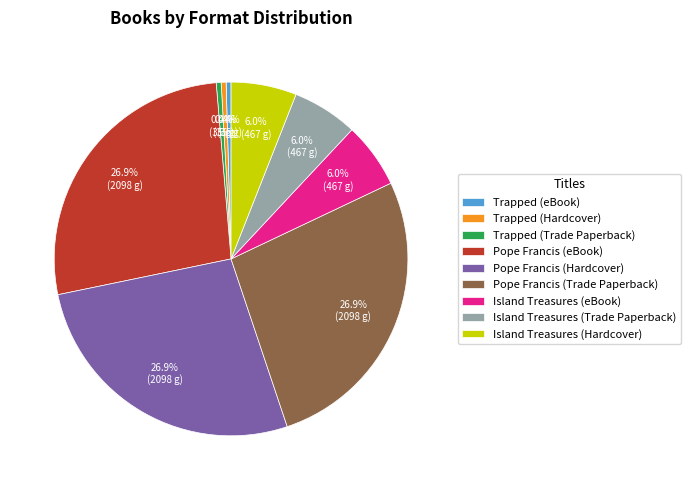

Count the number of slices in the pie.

9